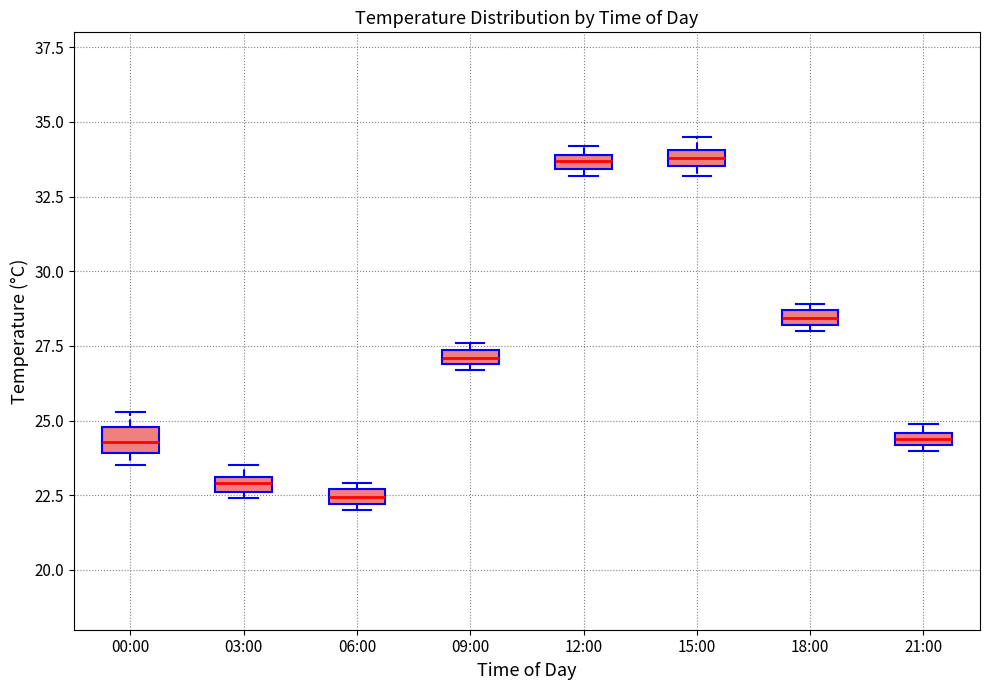

Where is the upper edge of the box for 06:00 on the y-axis? The values are not printed on the chart, so give them approximately, as read against the axis.

22.5